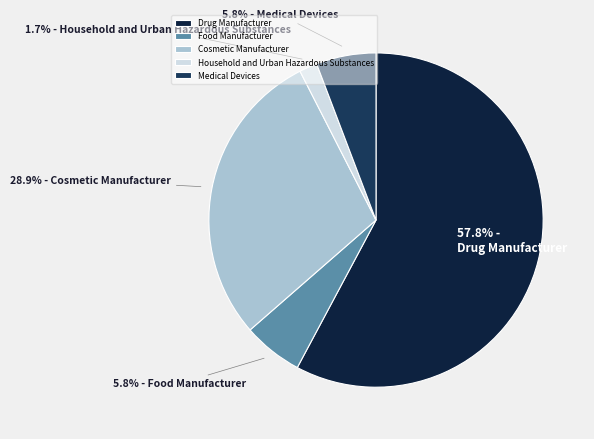

Count the number of slices in the pie.

5